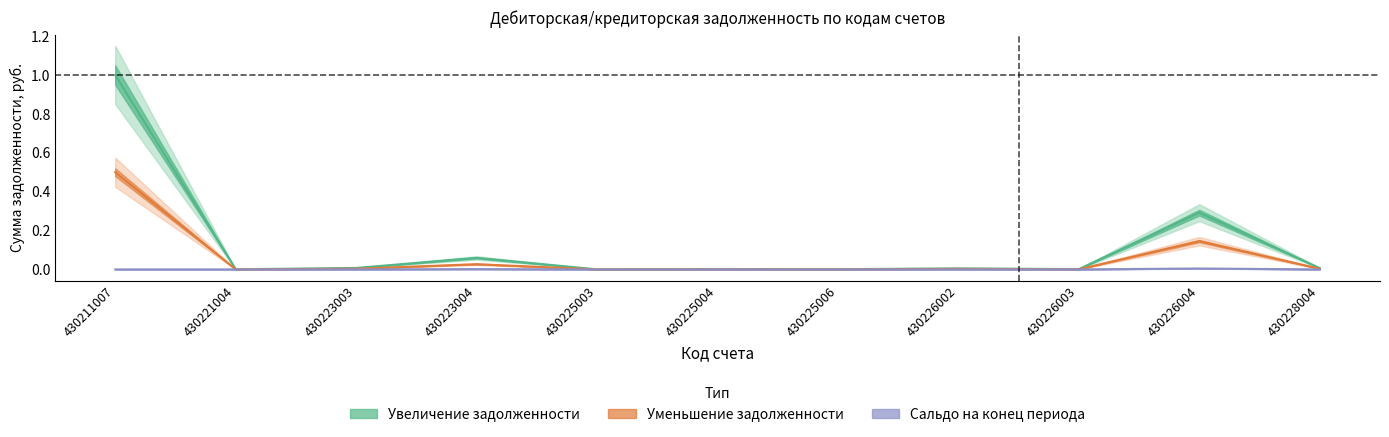

List the series in order of their peak value, lowest first.

end_balance, decrease, increase